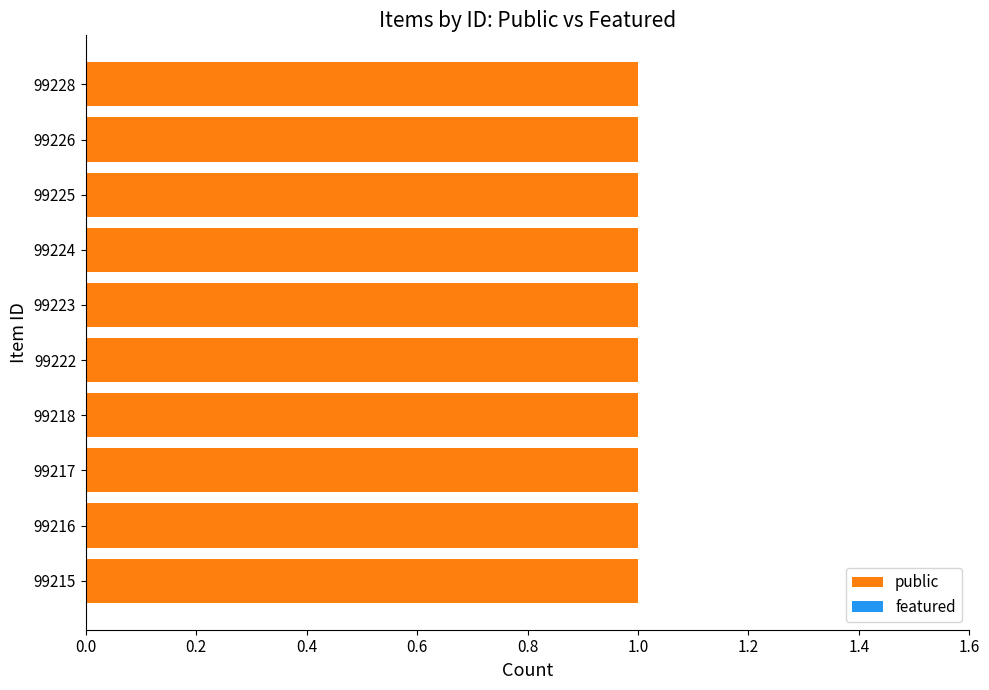

Where is featured nearest to the value 0?

99215